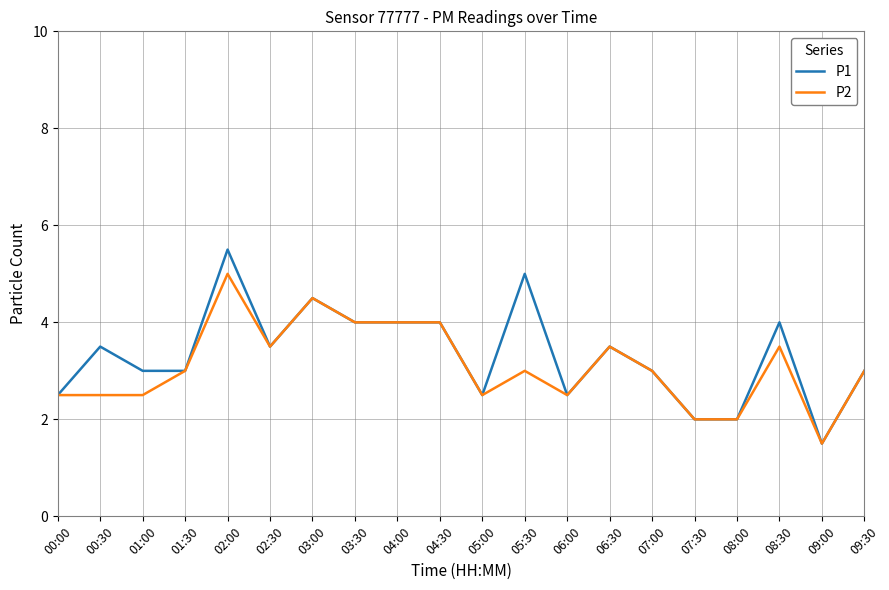

True or false: P2 has more than 1 points higher than both neighbors.

True